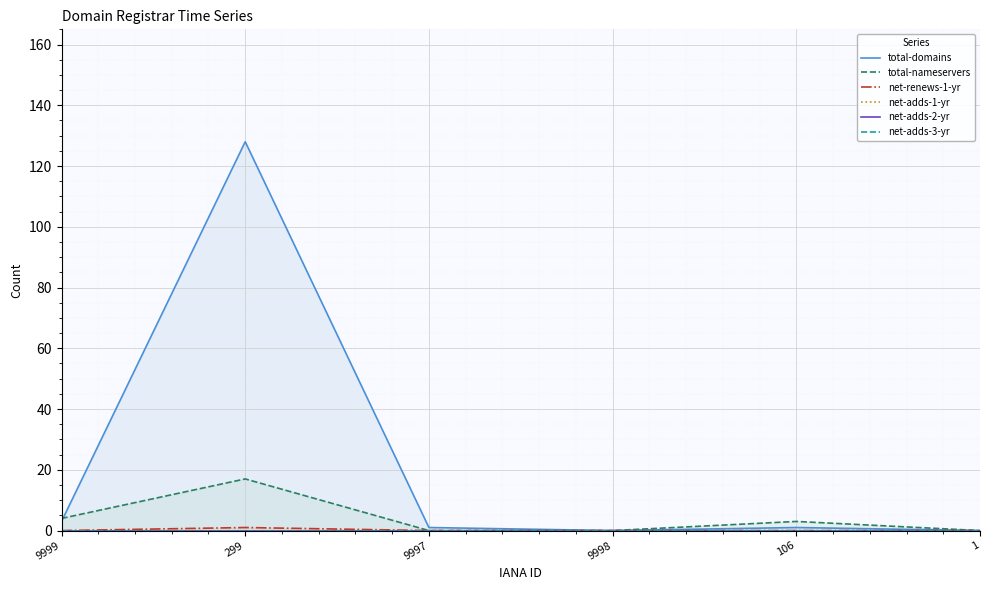

The value of total-nameservers at 9997 is -10. True or false?

False